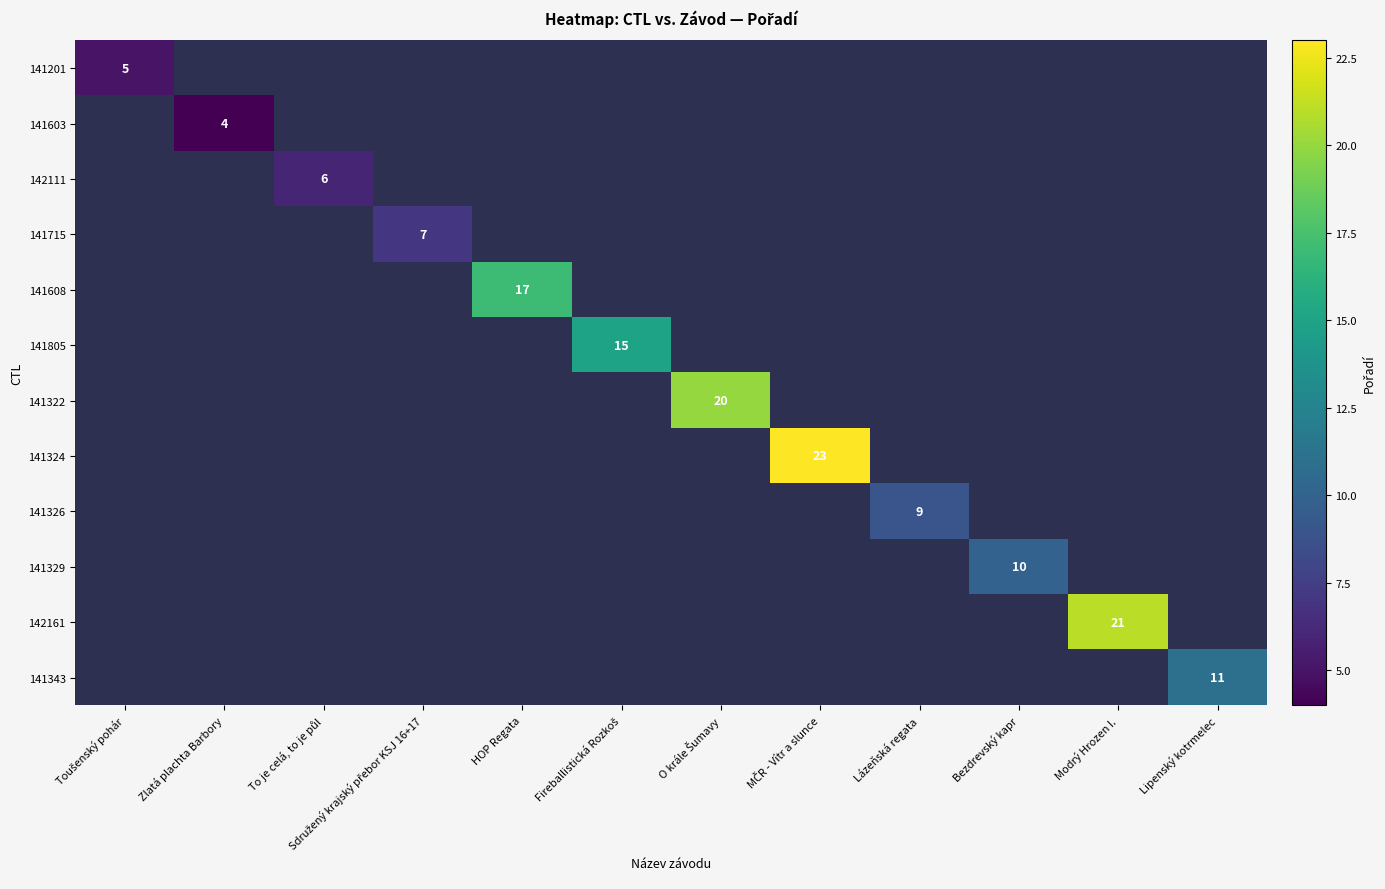

What is the greatest value displayed?

23.0